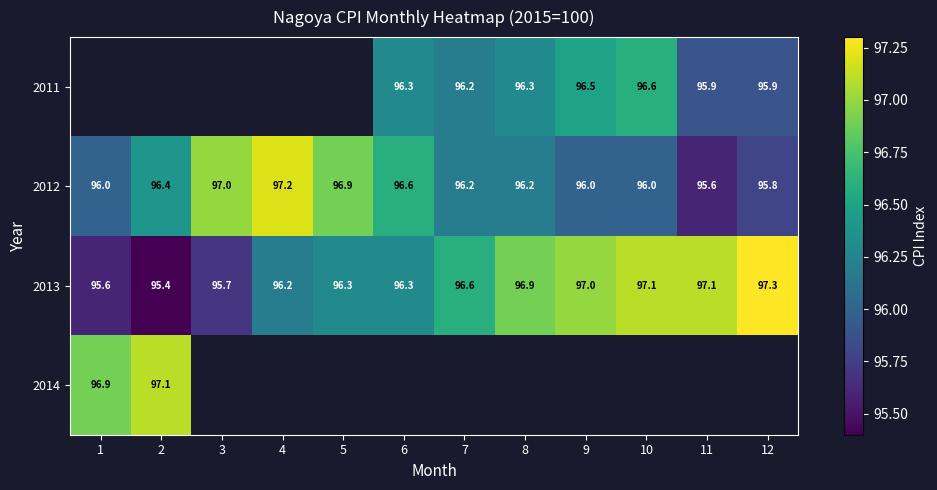

What is the difference between the maximum and minimum values in the 2012 series?

1.6